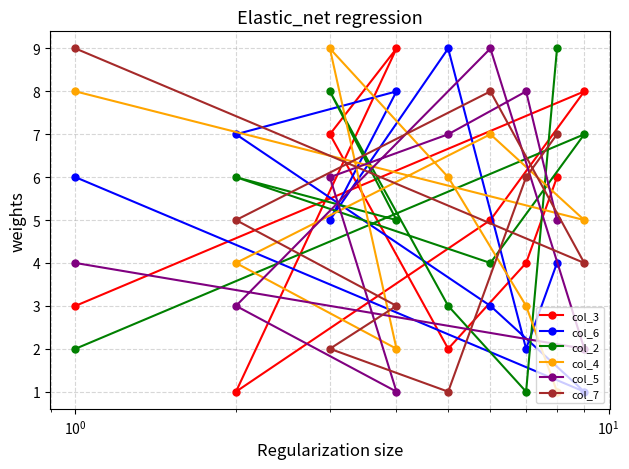

Reading left to right, list all the values displayed in this chart.

col_3: 3	1	7	9	2	5	4	6	8
col_6: 6	7	5	8	9	3	2	4	1
col_2: 2	6	8	5	3	4	1	9	7
col_4: 8	4	9	2	6	7	3	1	5
col_5: 4	3	6	1	7	9	8	5	2
col_7: 9	5	2	3	1	8	6	7	4